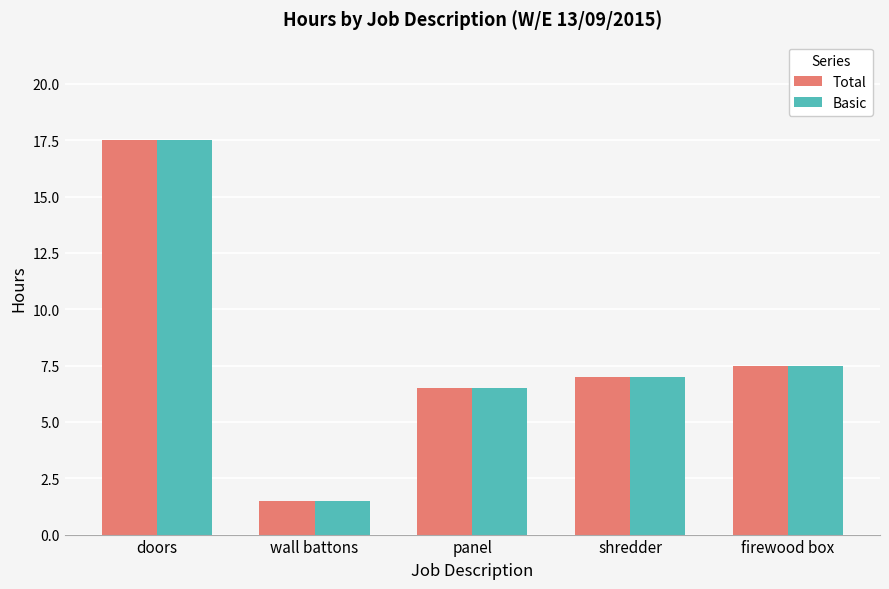

What value does the Total series have at doors?

17.5